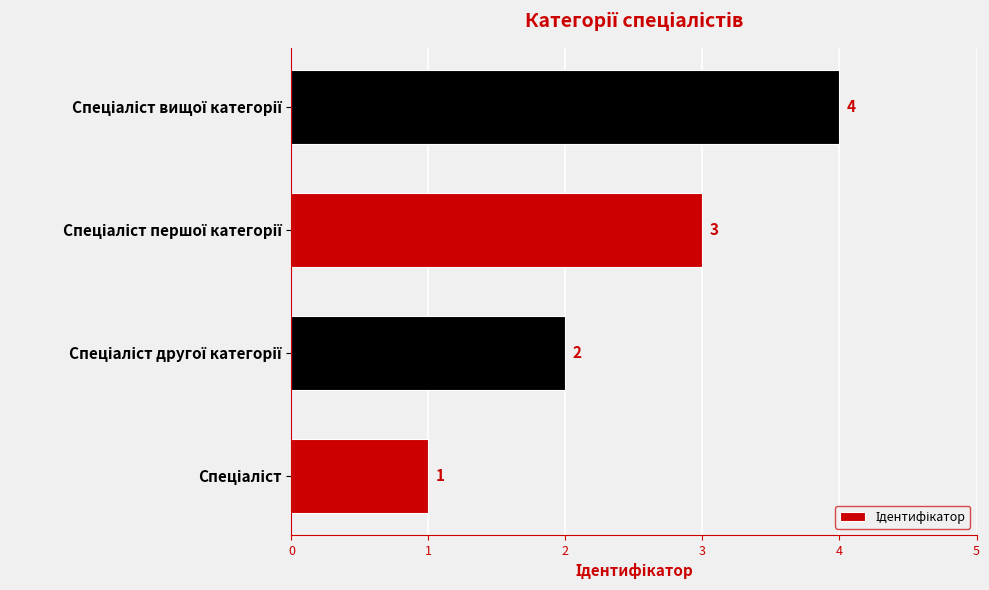

Count the values in the range 2 to 4.

3